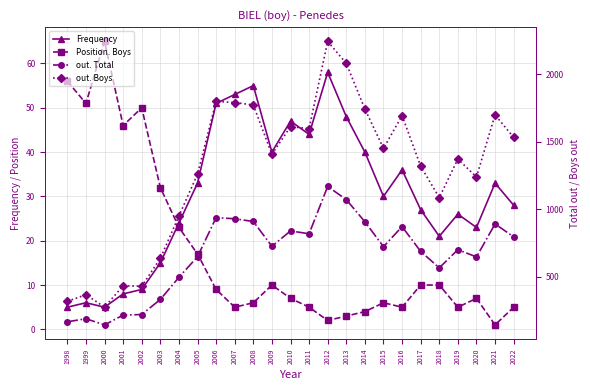

What are all the series names shown in the legend?

Frequency, Position. Boys, out. Total, out. Boys